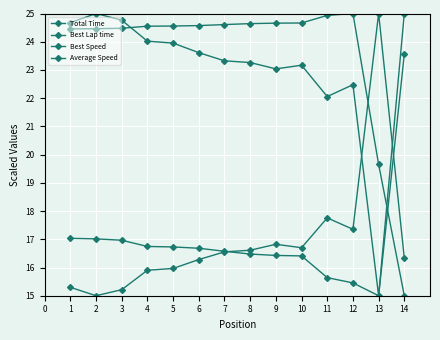

What is the sum of the Best Lap time values at 3 and 5?

31.2